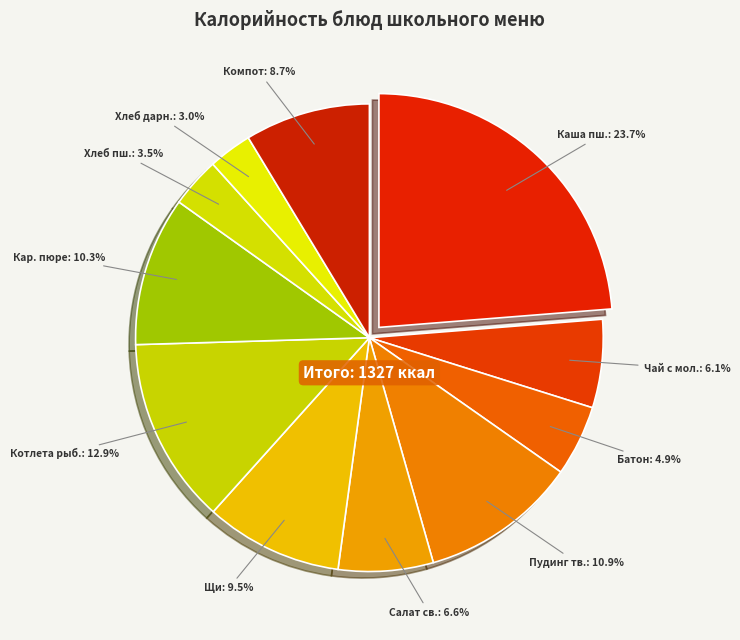

Do Чай с мол. and Щи together represent more than half of the pie?

No